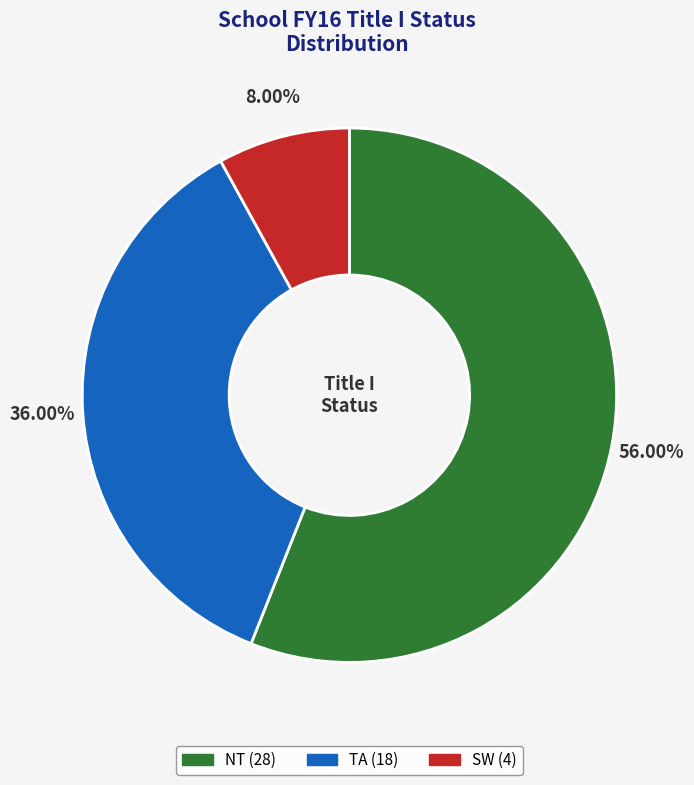

Which category has the biggest portion of the pie?

NT